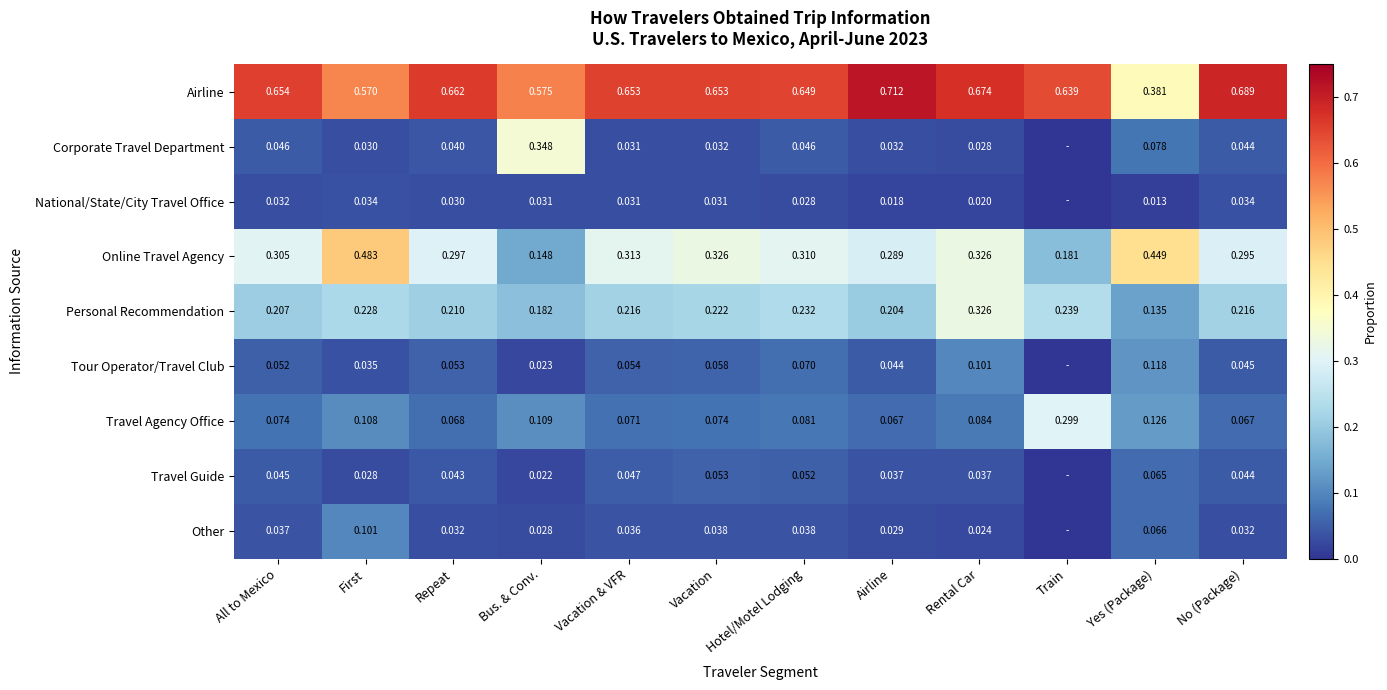

Is the value of Travel Guide at Vacation greater than the value of Personal Recommendation at All to Mexico?

No